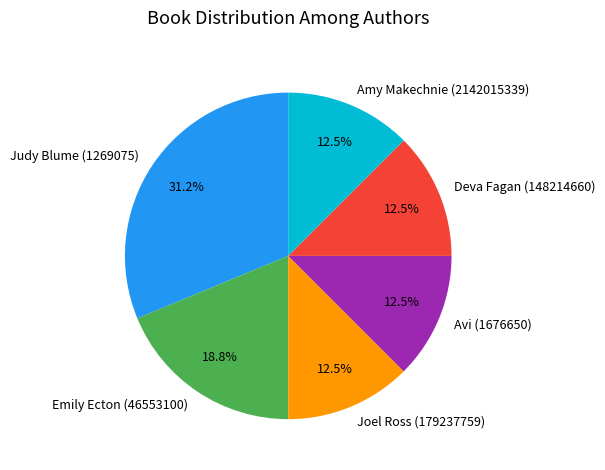

Combined, do Amy Makechnie (2142015339) and Joel Ross (179237759) account for over 50%?

No